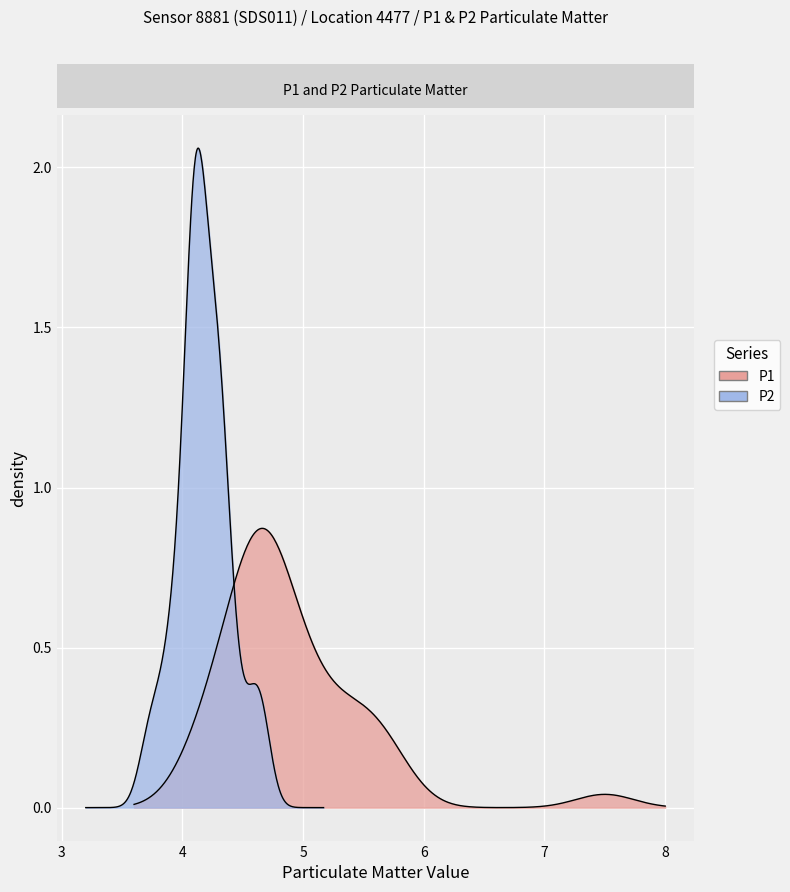

True or false: P2 has a value of 1.5 at 5.

False